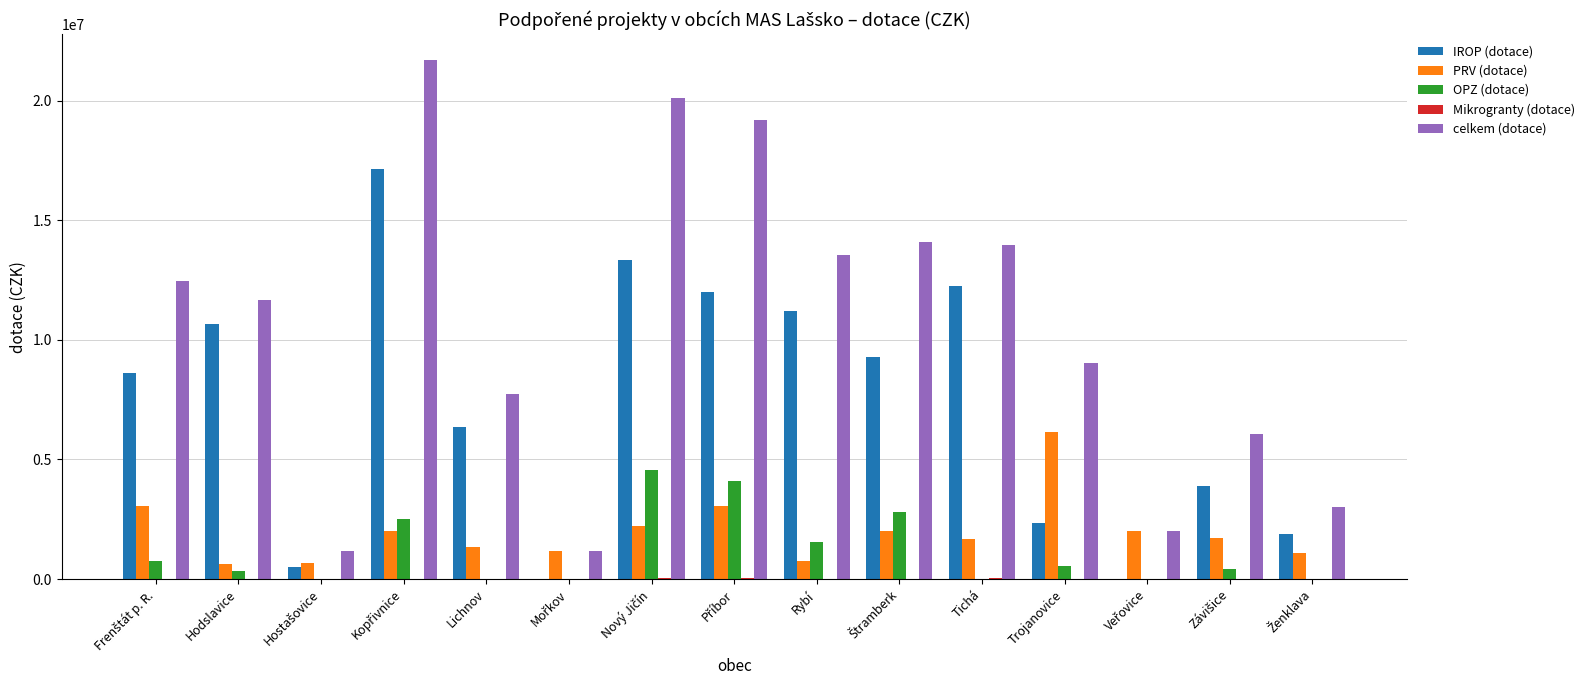

Which series has the largest total across all categories?

celkem (dotace)